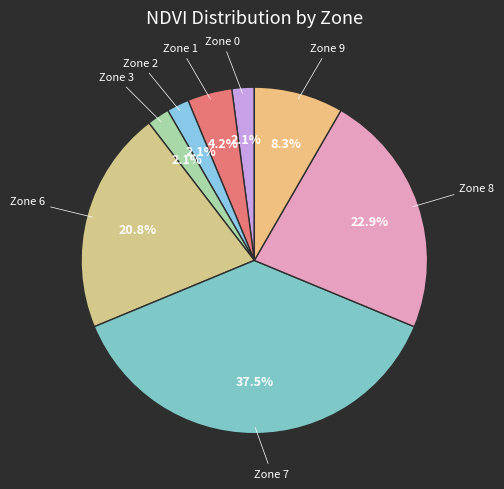

What is the ratio of the value at Zone 9 to the value at Zone 3?

4.0